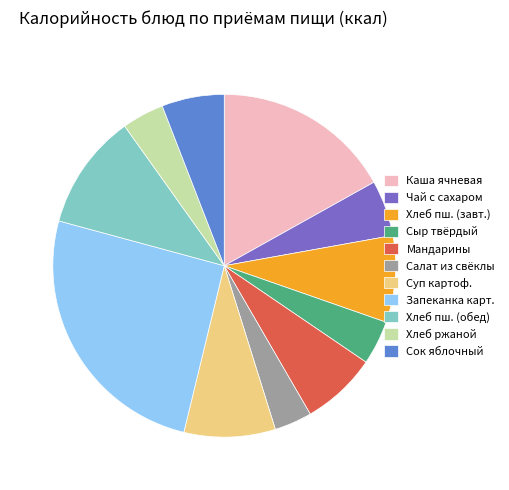

Approximately how many times larger is the value at Мандарины compared to Хлеб пш. (обед)?

0.7